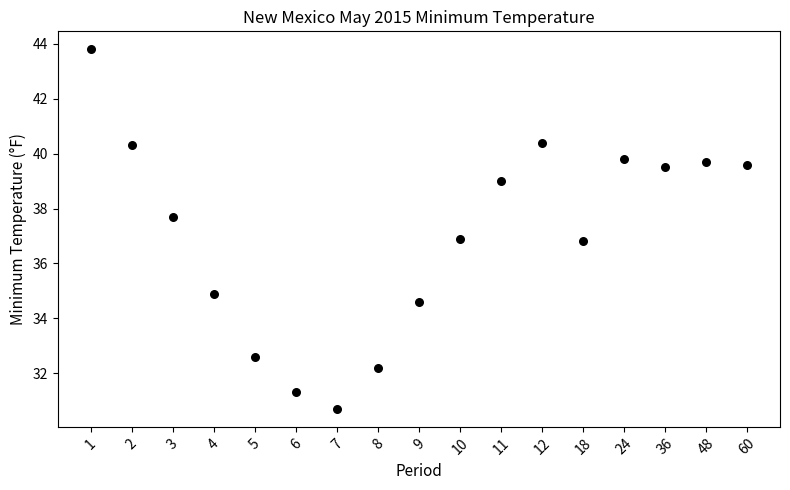

What is the range of Y values (max minus min)?

13.1